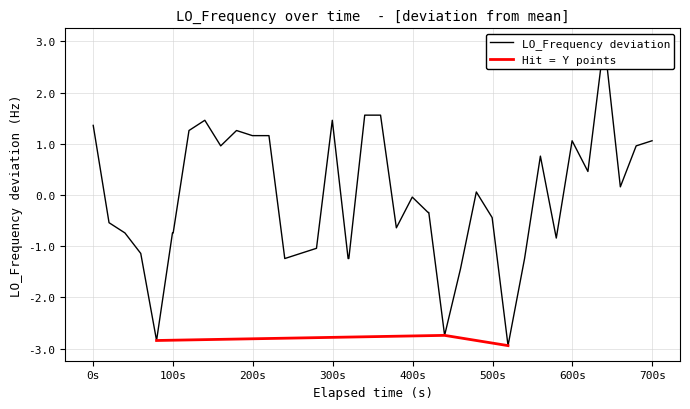

What is the minimum value for Hit = Y points?

-2.9